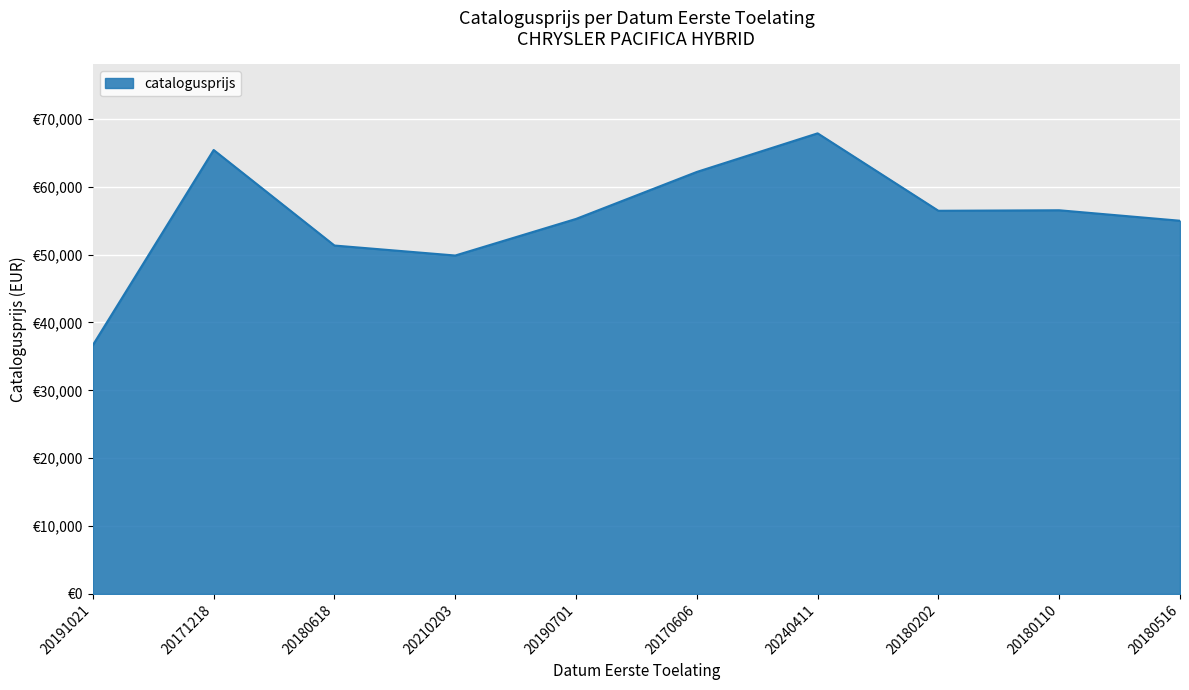

What is the approximate value at 20170606, to the nearest 50?

62150